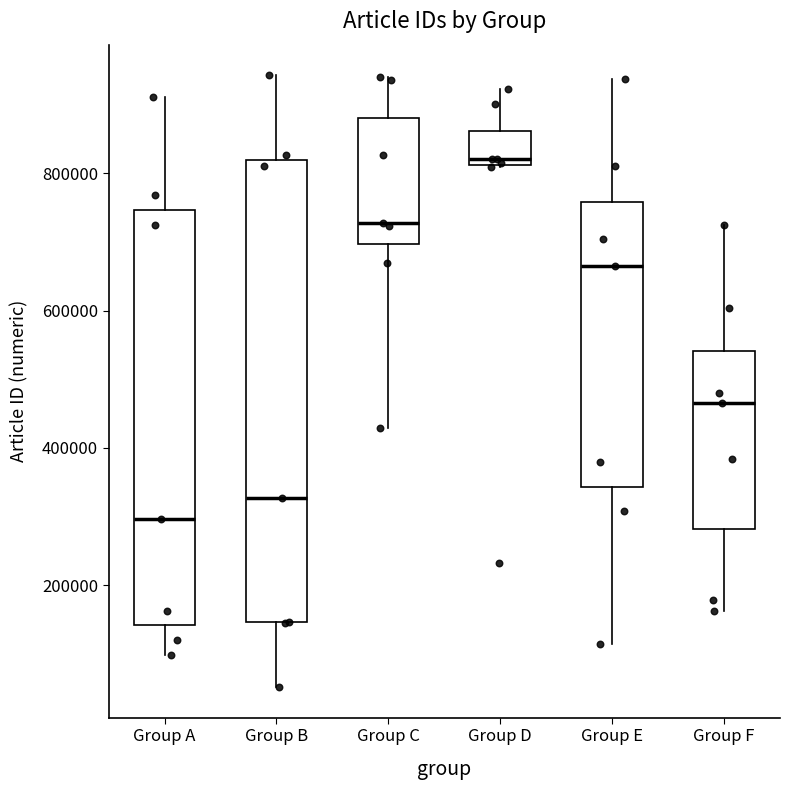

Reading left to right, read every box against the y-axis: the position of its median line, the range the box covers, and the ends of its whiskers. The values are not printed on the chart, so give them approximately, as read against the axis.

Group A: median 300000, box 140000 to 740000, whiskers 100000 to 920000
Group B: median 320000, box 140000 to 820000, whiskers 60000 to 940000
Group C: median 720000, box 700000 to 880000, whiskers 420000 to 940000
Group D: median 820000 (just above the box's lower edge), box 820000 to 860000, whiskers 800000 to 920000
Group E: median 660000, box 340000 to 760000, whiskers 120000 to 940000
Group F: median 460000, box 280000 to 540000, whiskers 160000 to 720000